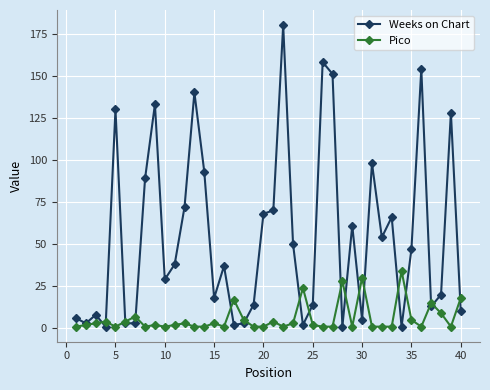

Rank the series by their average value, from highest to lowest.

Weeks on Chart, Pico